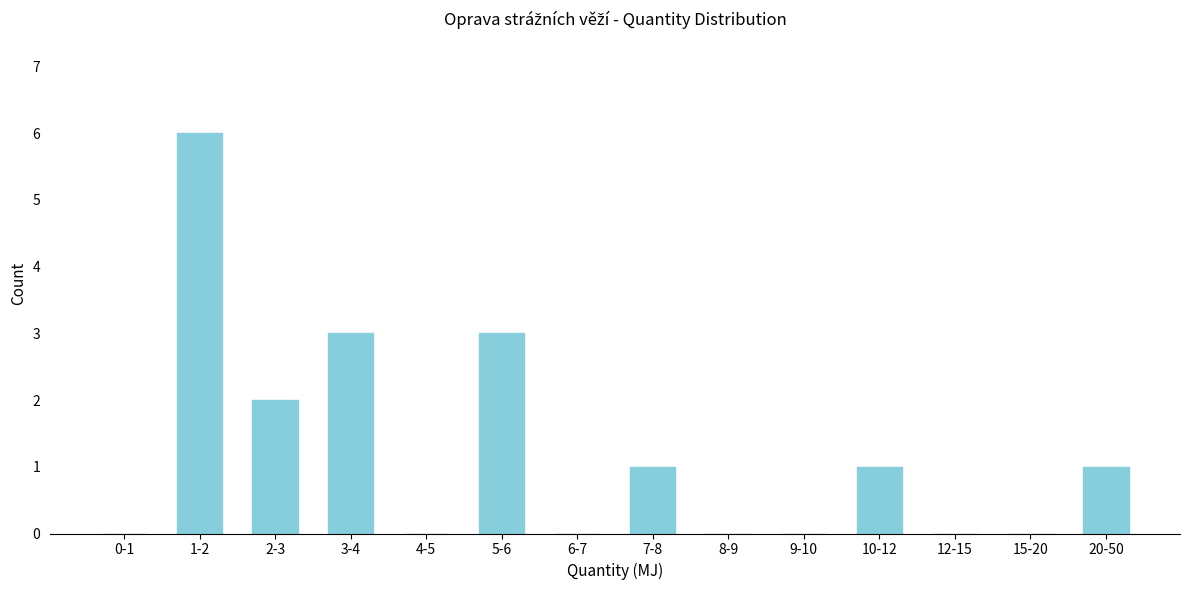

Reading left to right, transcribe all the data shown in this chart.

0-1=0	1-2=6	2-3=2	3-4=3	4-5=0	5-6=3	6-7=0	7-8=1	8-9=0	9-10=0	10-12=1	12-15=0	15-20=0	20-50=1